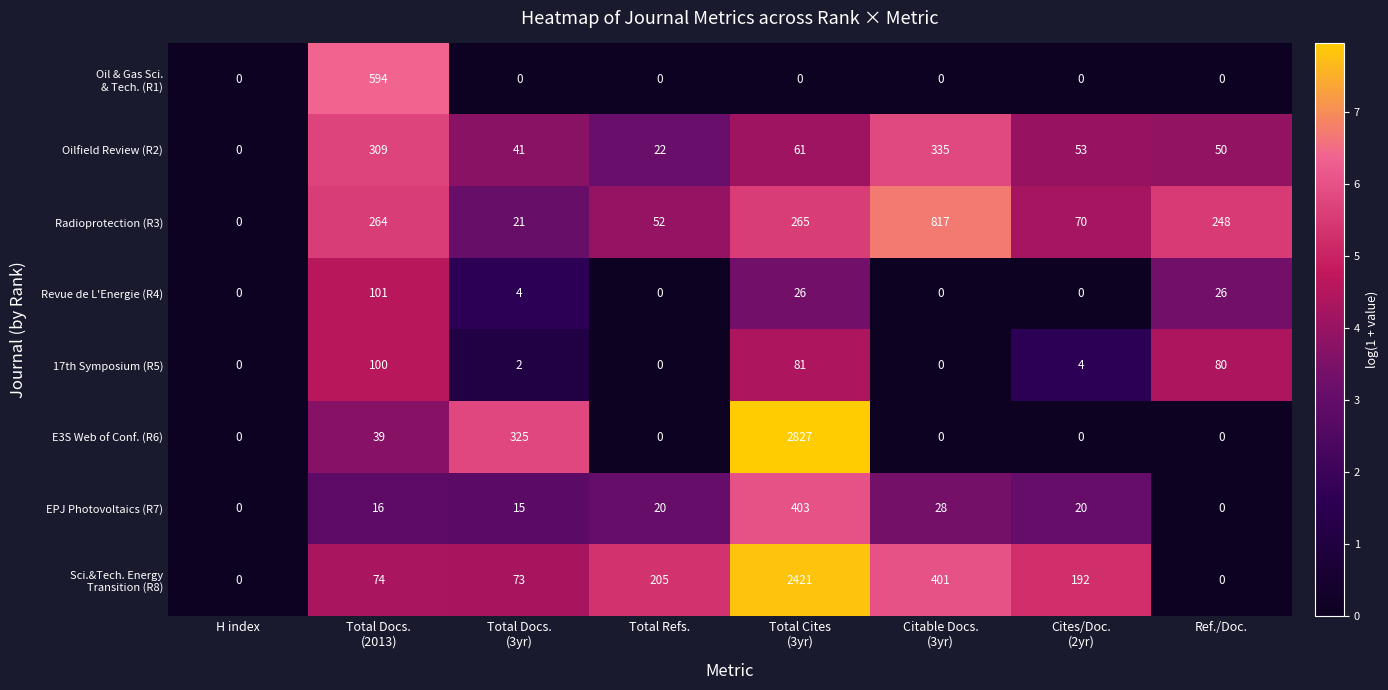

What is the average value of the Radioprotection (R3) series?

217